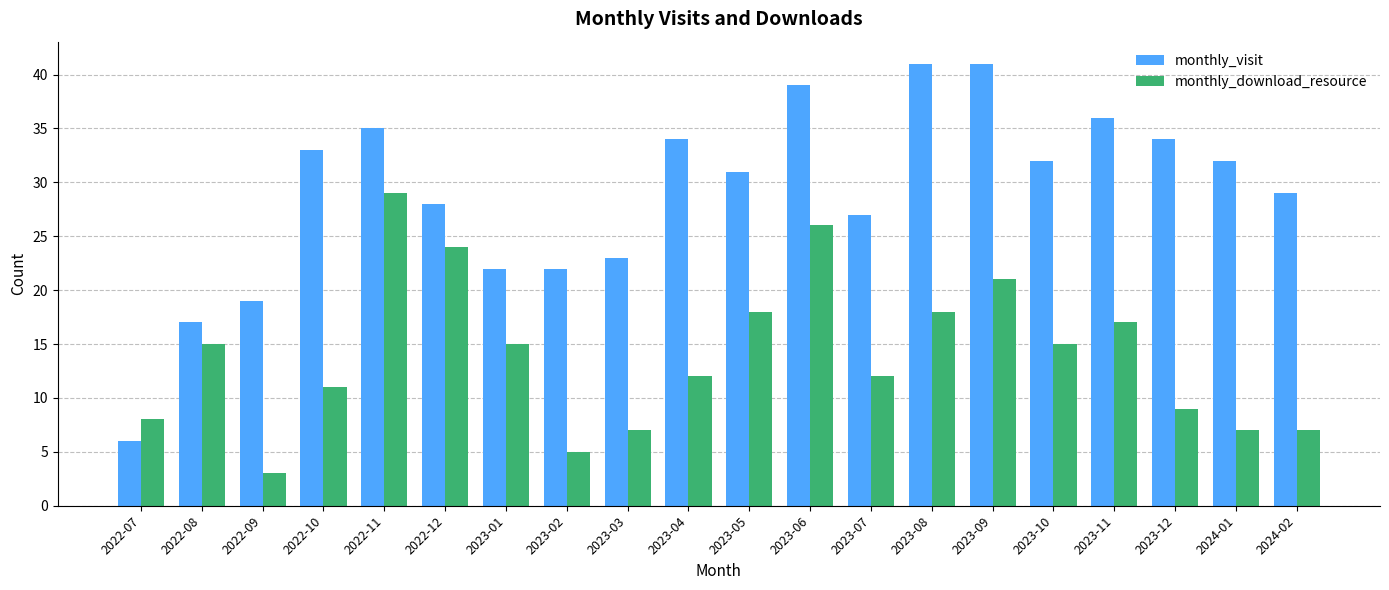

True or false: monthly_download_resource has a value of 15 at 2023-10.

True